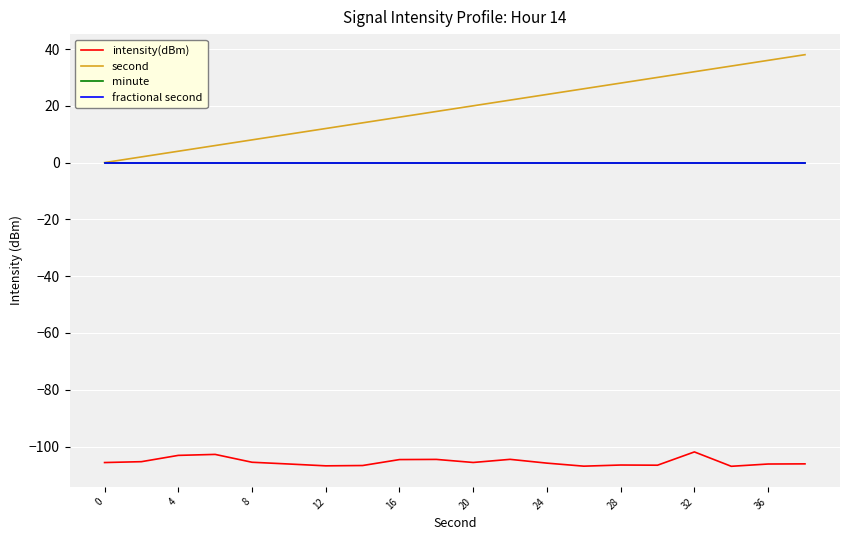

Which series has the largest total across all categories?

second